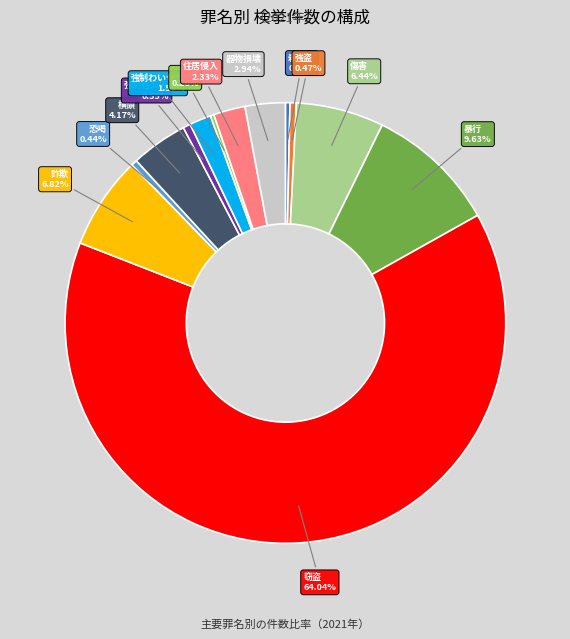

Is there any slice that represents more than half of the pie?

Yes